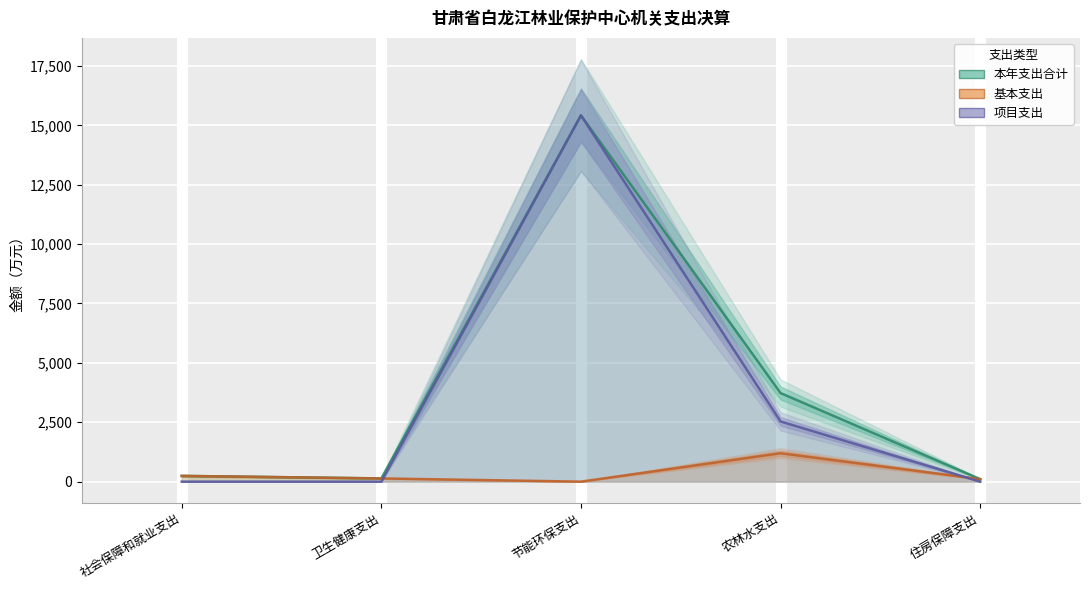

What is the difference between the maximum and minimum values in the 项目支出 series?

15422.2